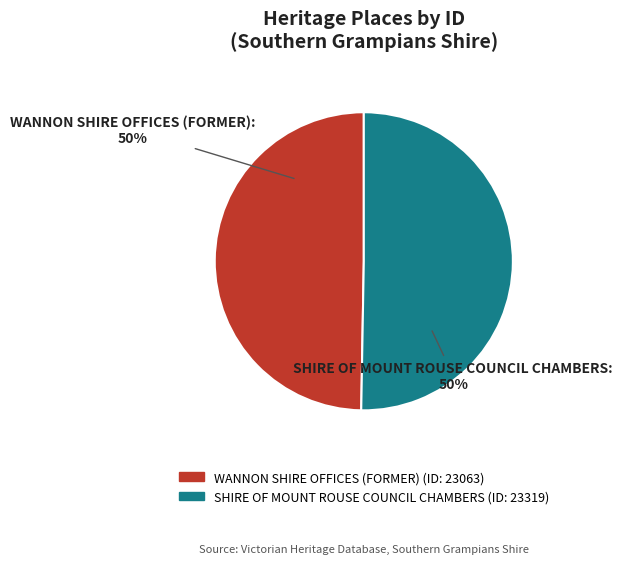

To the nearest percent, what is the combined percentage of WANNON SHIRE OFFICES (FORMER) and SHIRE OF MOUNT ROUSE COUNCIL CHAMBERS?

100%